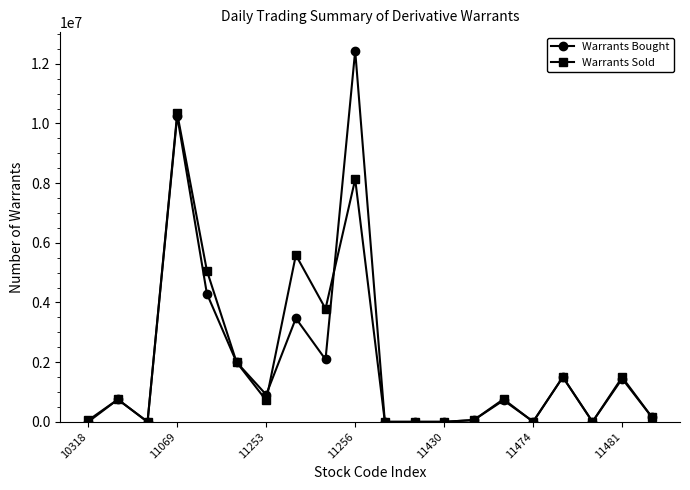

At how many categories does at least one series exceed 4134242?

4